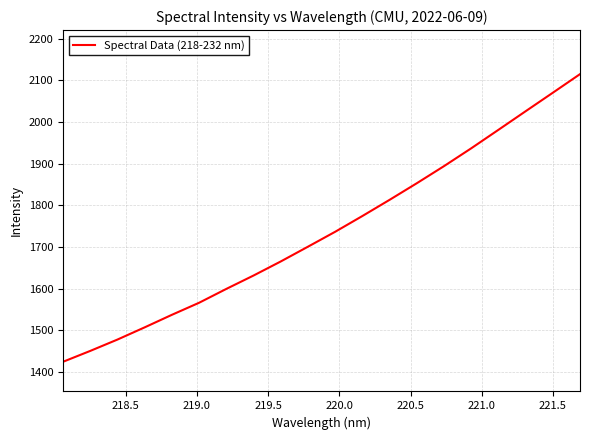

What is the smallest value displayed?

1424.2